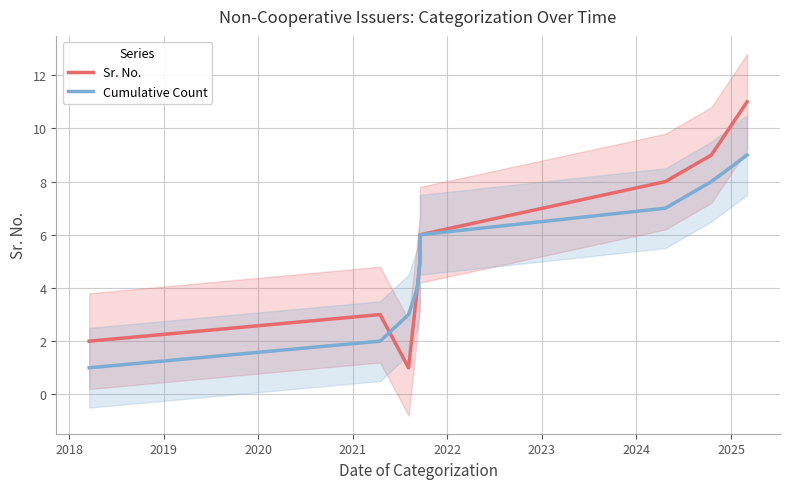

How many times do Sr. No. and Cumulative Count cross each other?

1